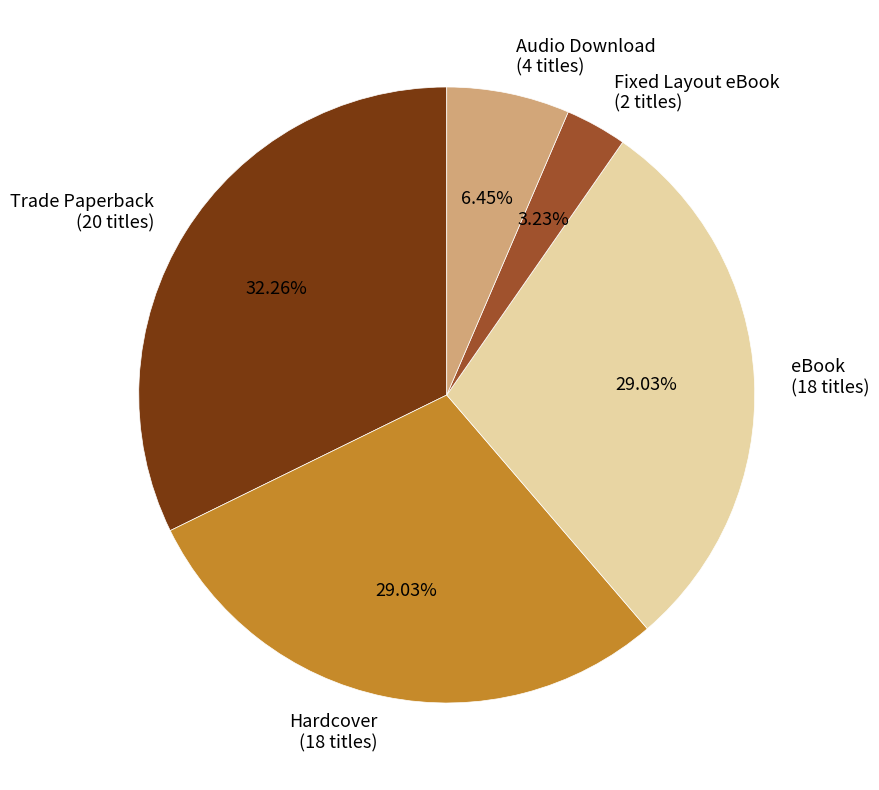

The eBook slice represents 29% of the pie. True or false?

True